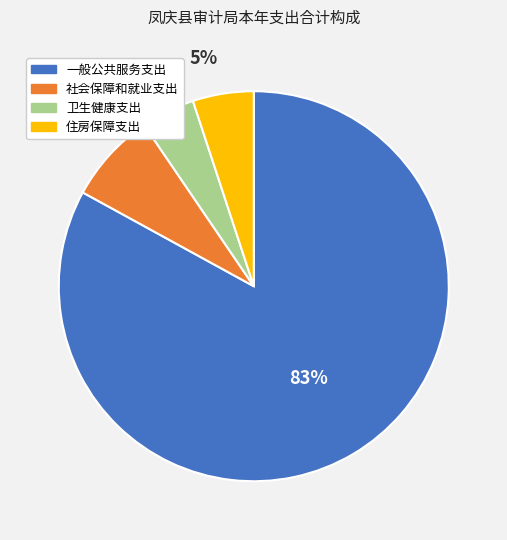

Which category has the biggest portion of the pie?

一般公共服务支出